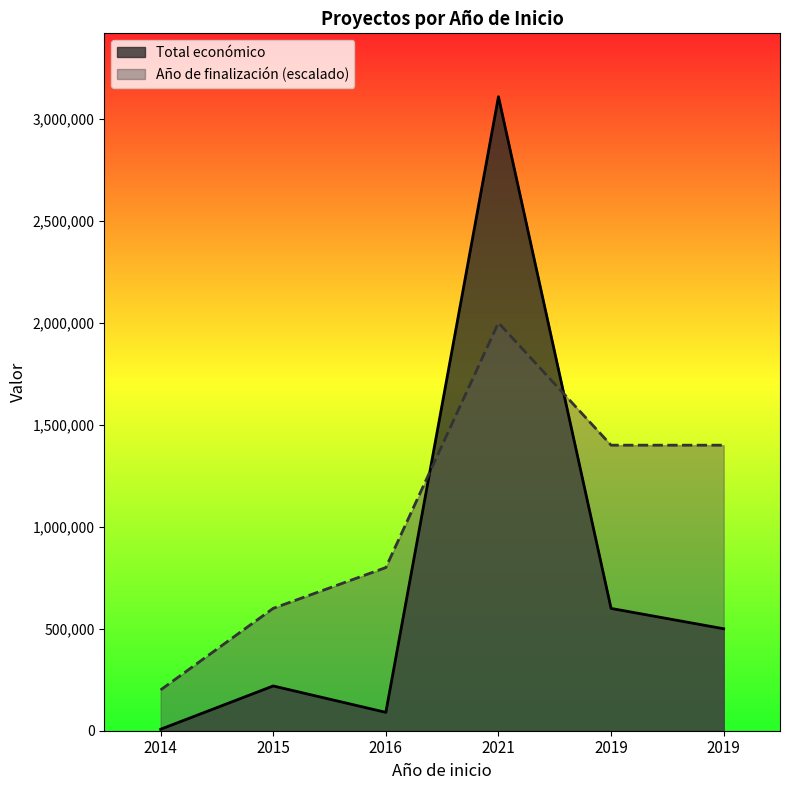

What is the label of the 6th point from the right?

2014